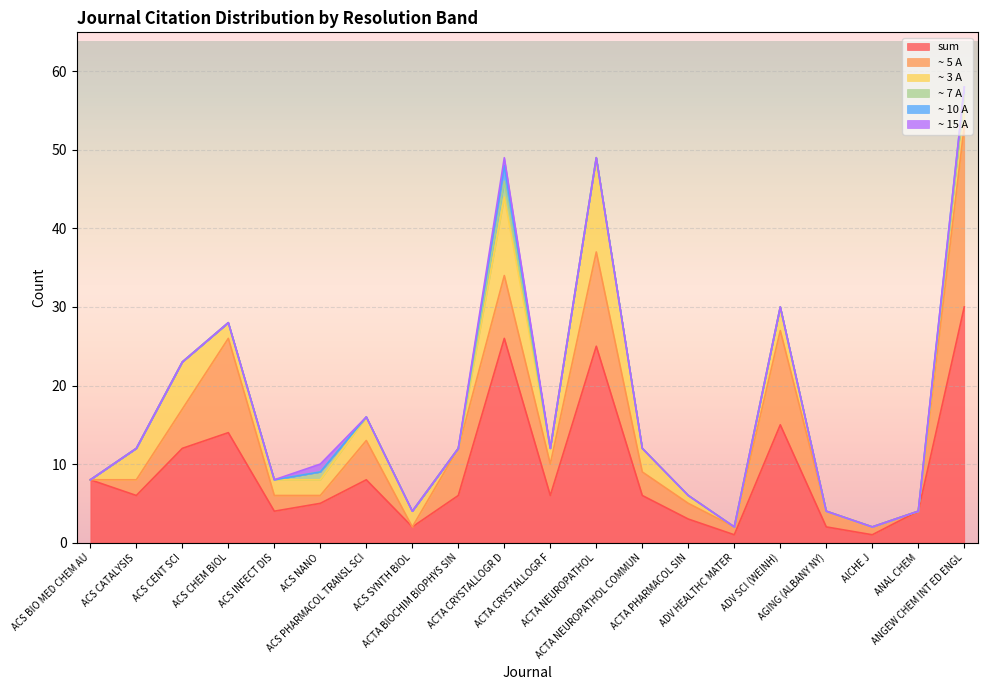

How many values in ~ 10 A are above zero?

2